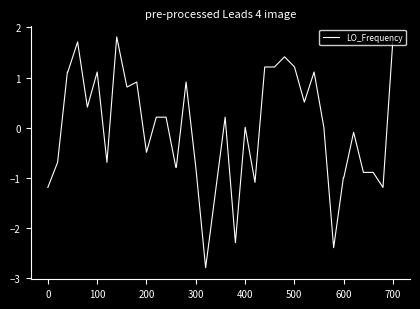

What is the minimum value shown in the chart?

-2.8